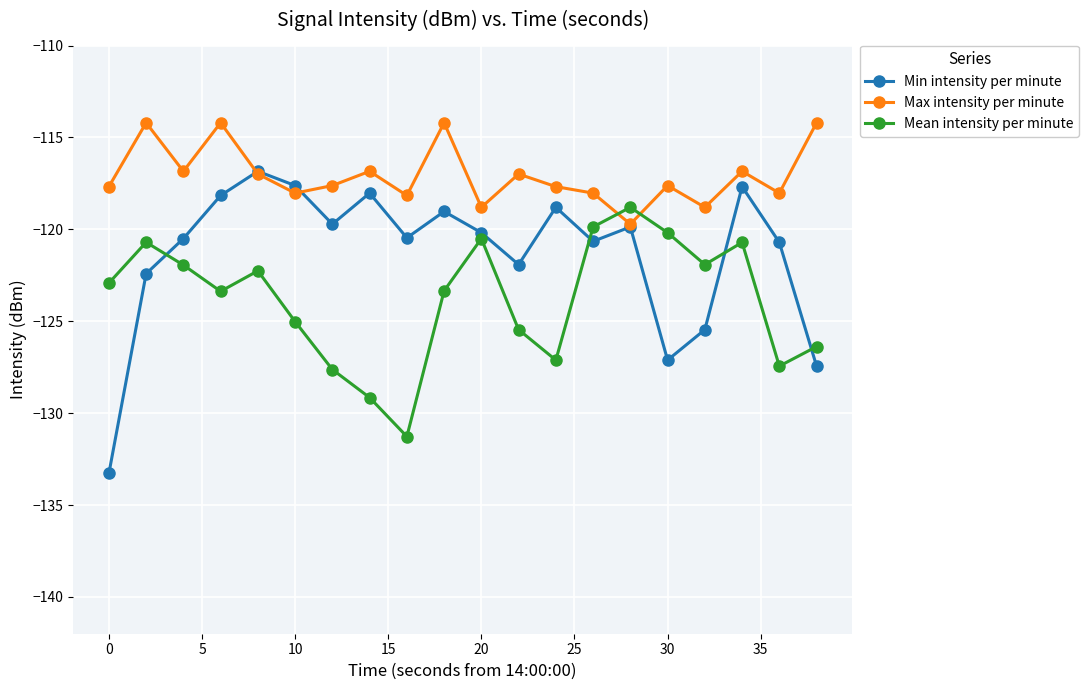

List the series in order of their peak value, highest first.

Max intensity per minute, Min intensity per minute, Mean intensity per minute